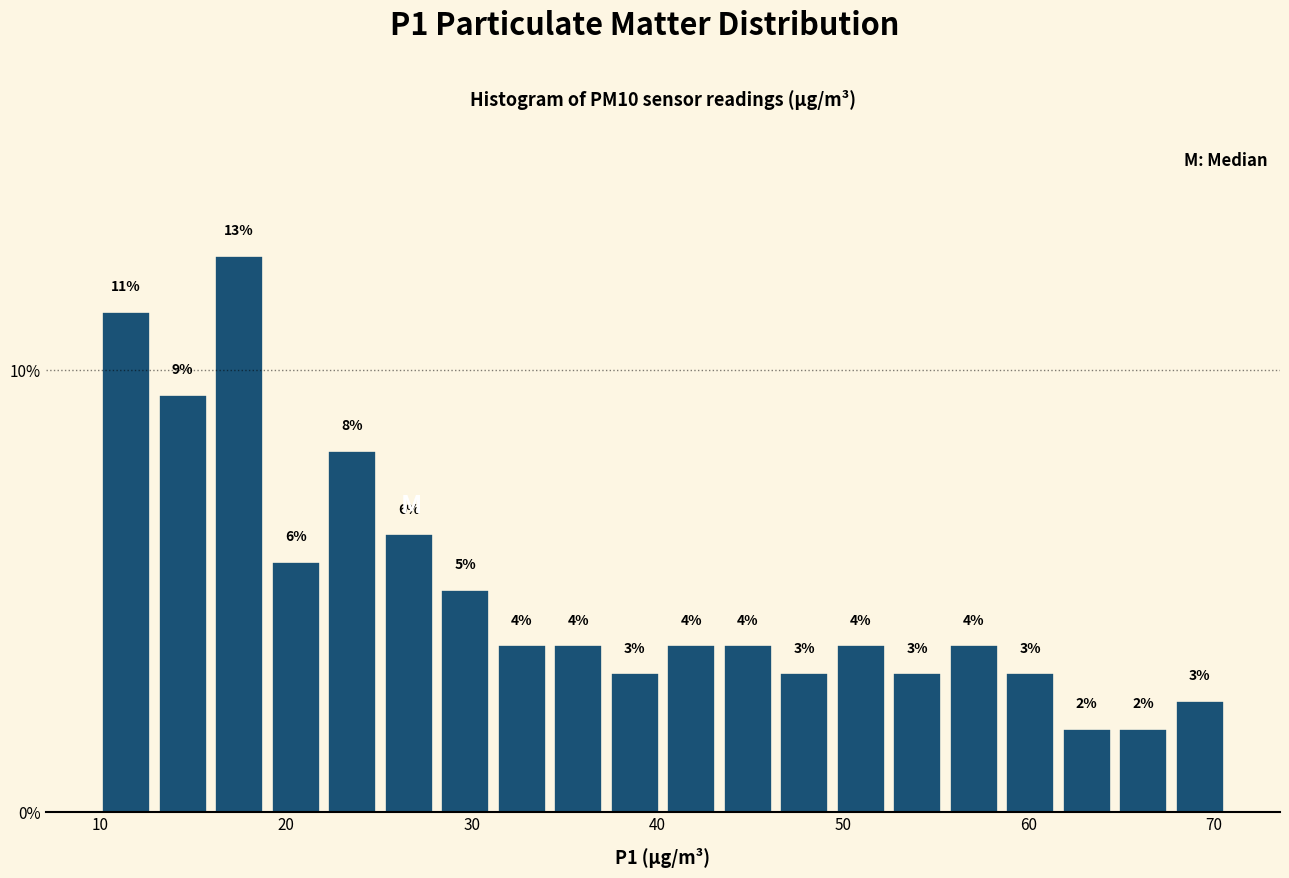

Around what value on the x-axis is the tallest bar? Give the approximate position of its centre, as read against the axis.

17